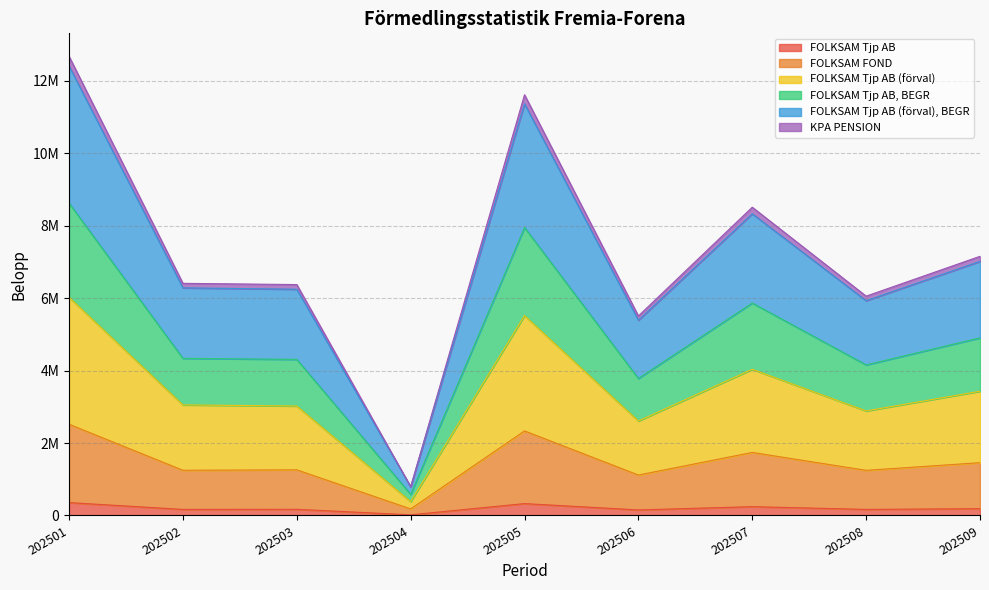

True or false: FOLKSAM Tjp AB has a value of 282786 at 202508.

False